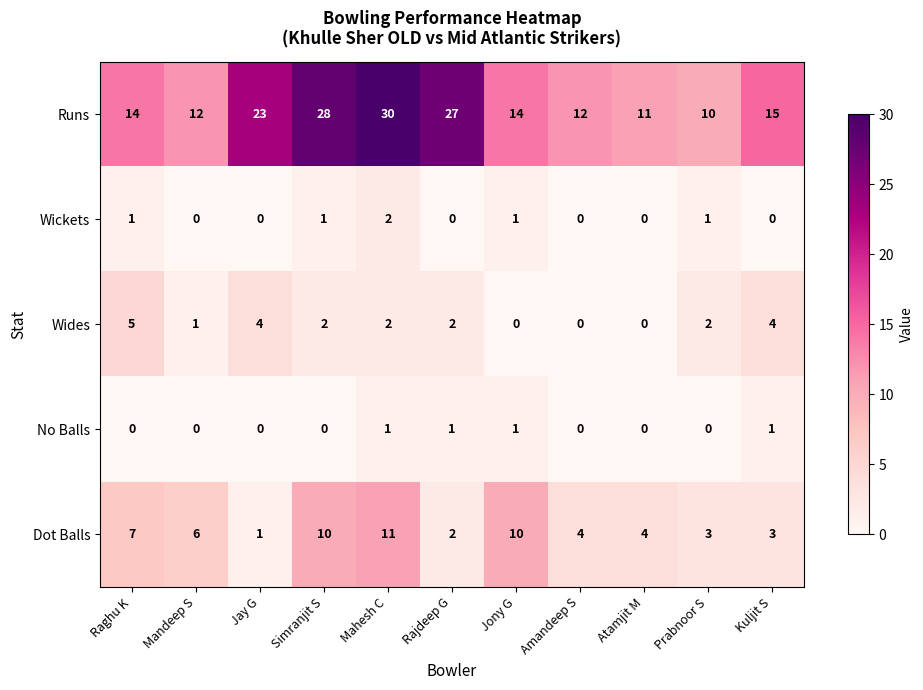

Which series has the largest range (max minus min)?

Runs